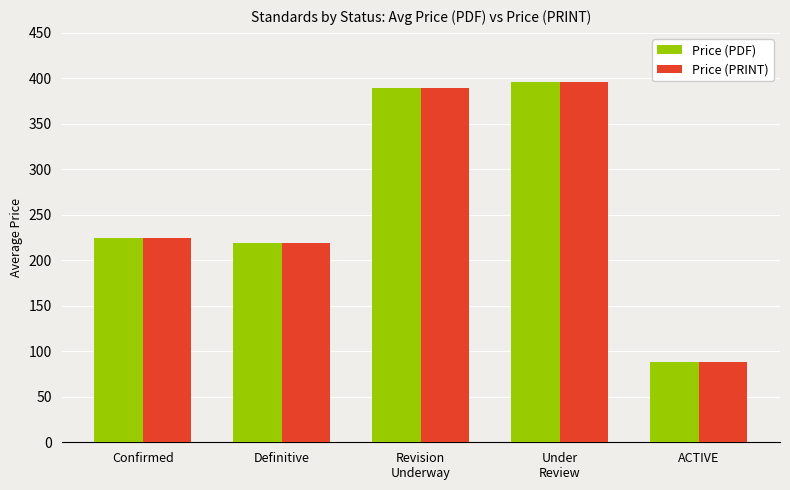

What is the minimum value for Price (PDF)?

88.3